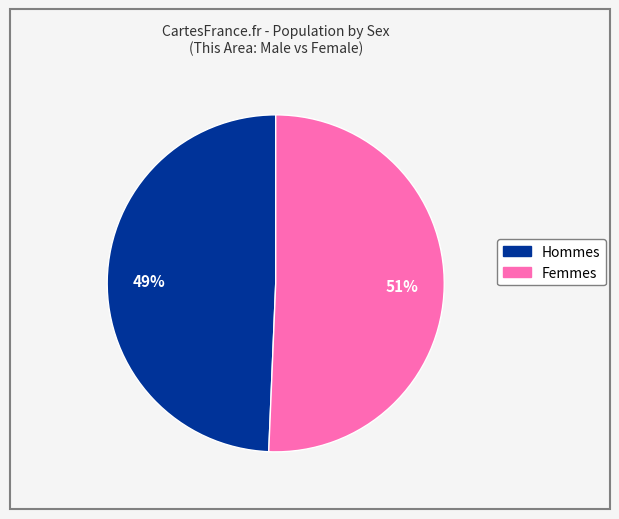

How many slices are in this pie chart?

2